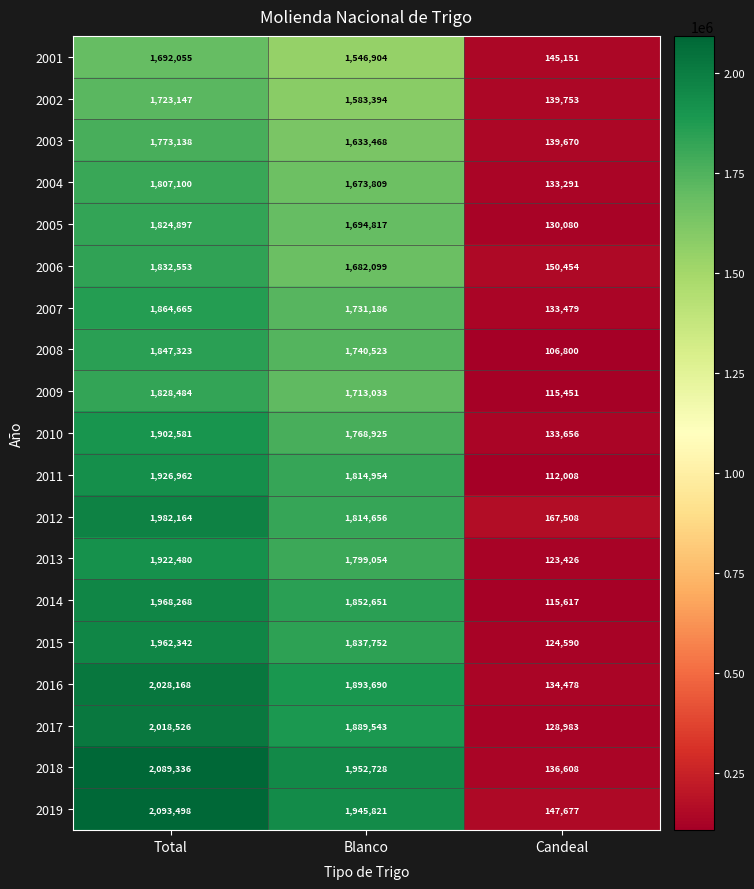

At which label does 2007 reach its peak?

Total